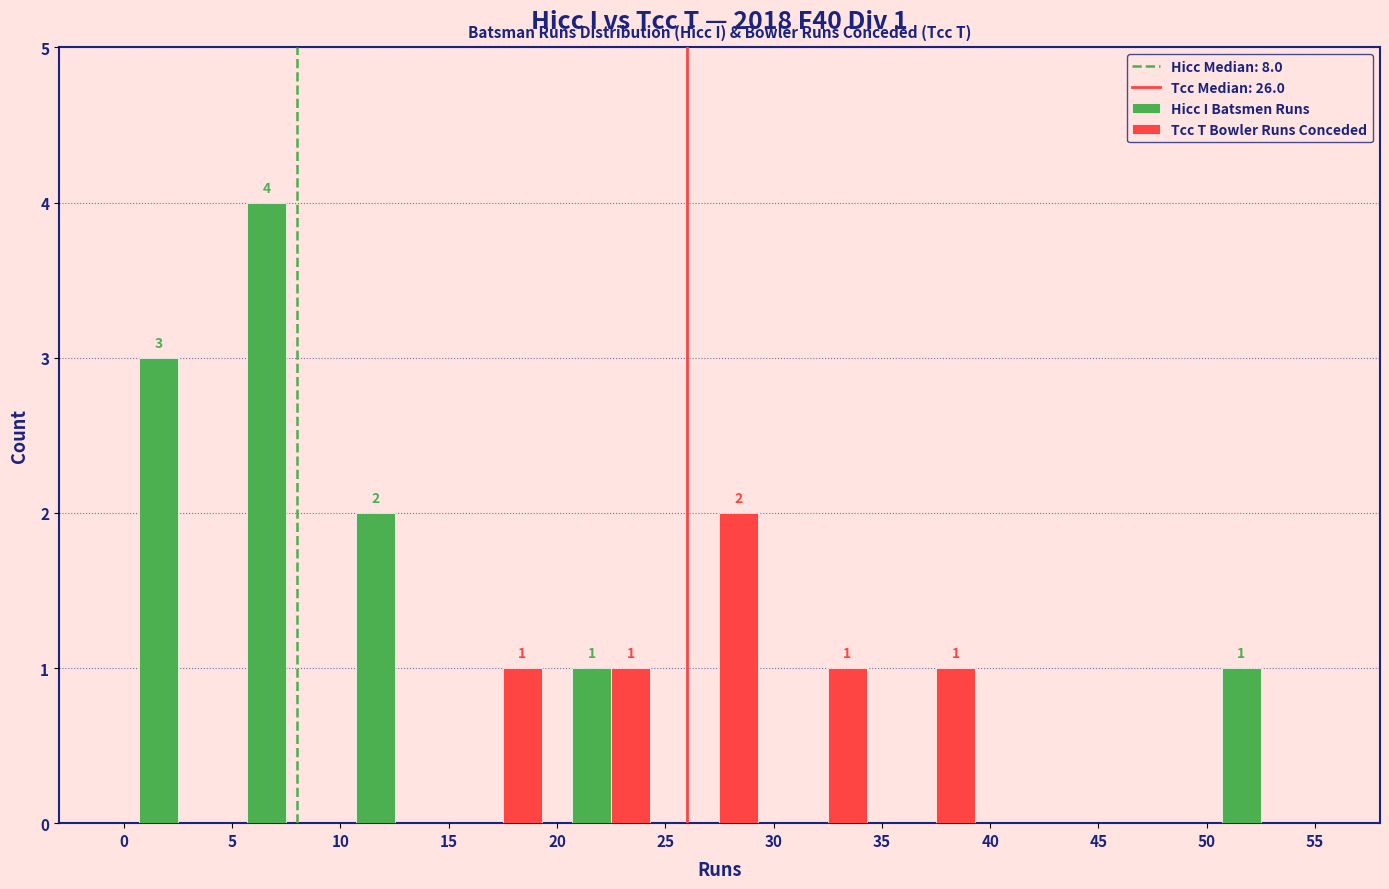

In the Hicc I Batsmen Runs series, which range on the x-axis has the tallest bar?

5 to 10